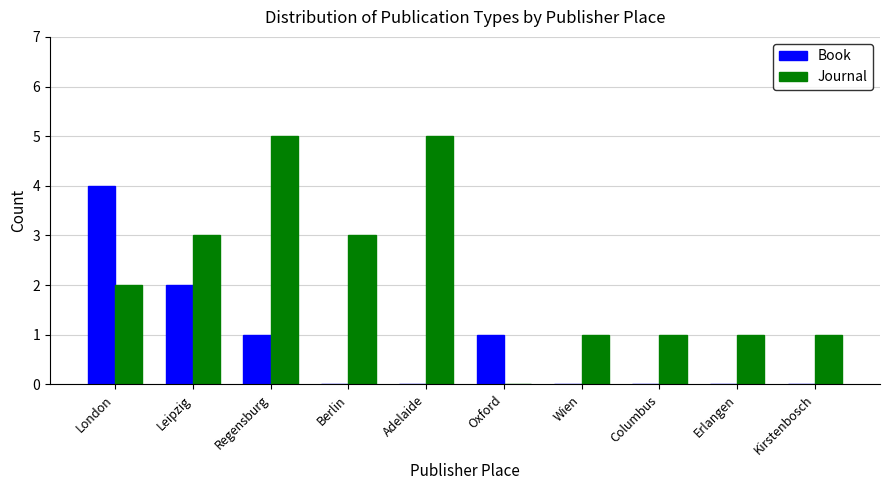

Reading left to right, what are all the values shown in this chart?

Book: London=4	Leipzig=2	Regensburg=1	Berlin=0	Adelaide=0	Oxford=1	Wien=0	Columbus=0	Erlangen=0	Kirstenbosch=0
Journal: London=2	Leipzig=3	Regensburg=5	Berlin=3	Adelaide=5	Oxford=0	Wien=1	Columbus=1	Erlangen=1	Kirstenbosch=1